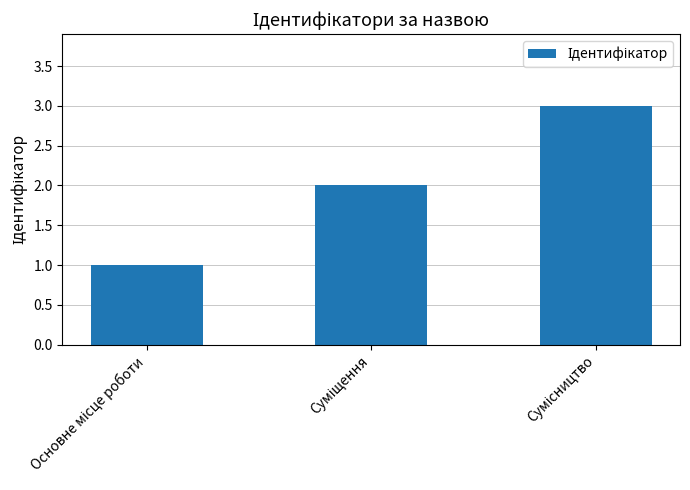

What is the greatest value displayed?

3